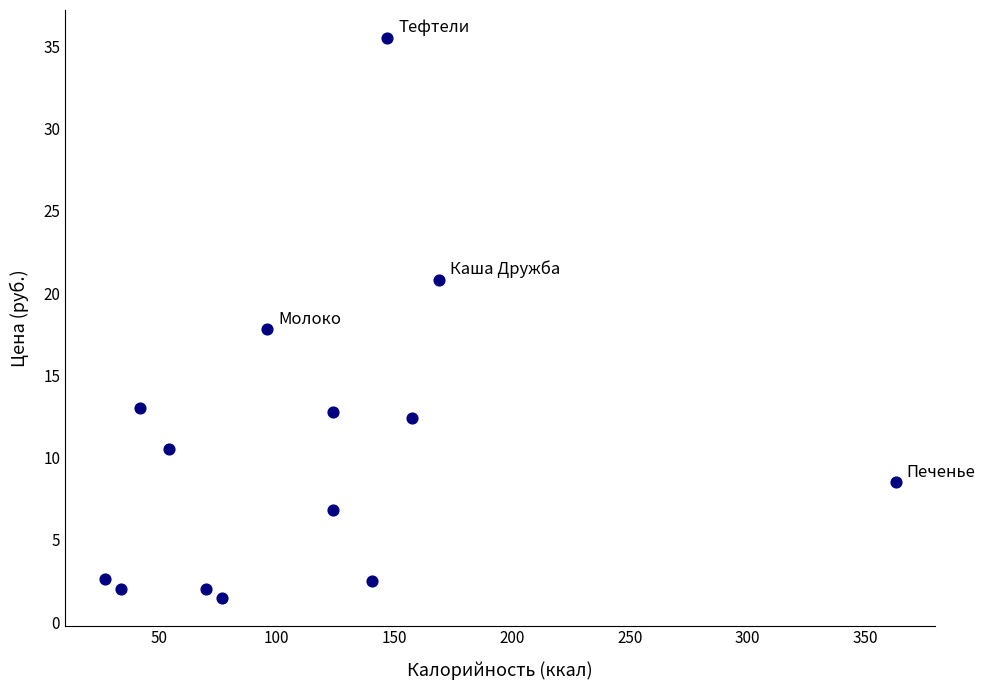

What is the range of Y values (max minus min)?

34.0